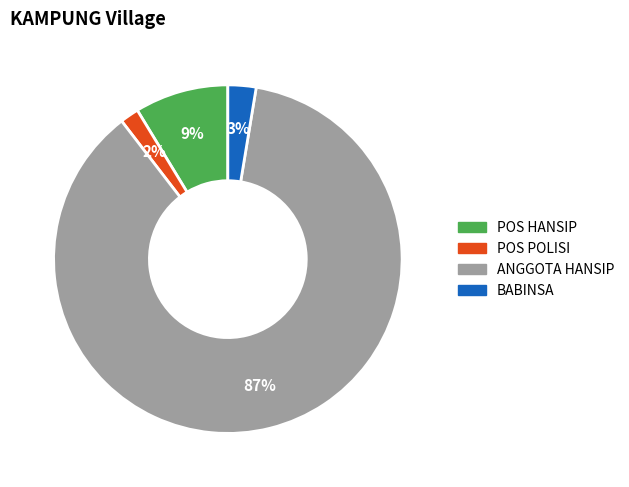

Is there a majority slice in this chart?

Yes